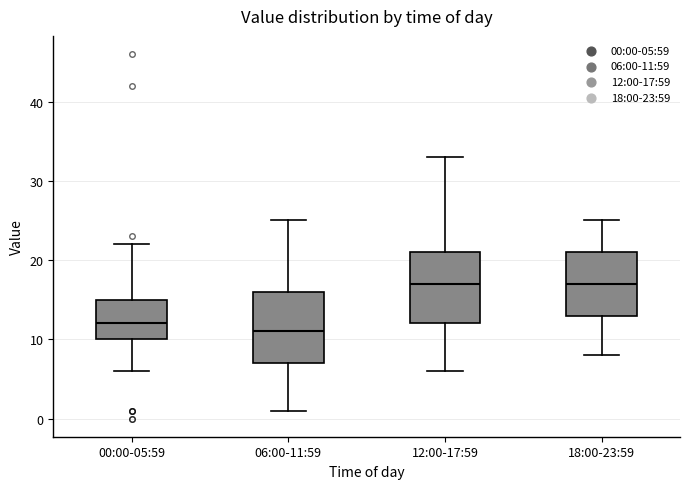

Reading left to right, read every box against the y-axis: the position of its median line, the range the box covers, and the ends of its whiskers. The values are not printed on the chart, so give them approximately, as read against the axis.

00:00-05:59: median 12, box 10 to 15, whiskers 6 to 22
06:00-11:59: median 11, box 7 to 16, whiskers 1 to 25
12:00-17:59: median 17, box 12 to 21, whiskers 6 to 33
18:00-23:59: median 17, box 13 to 21, whiskers 8 to 25